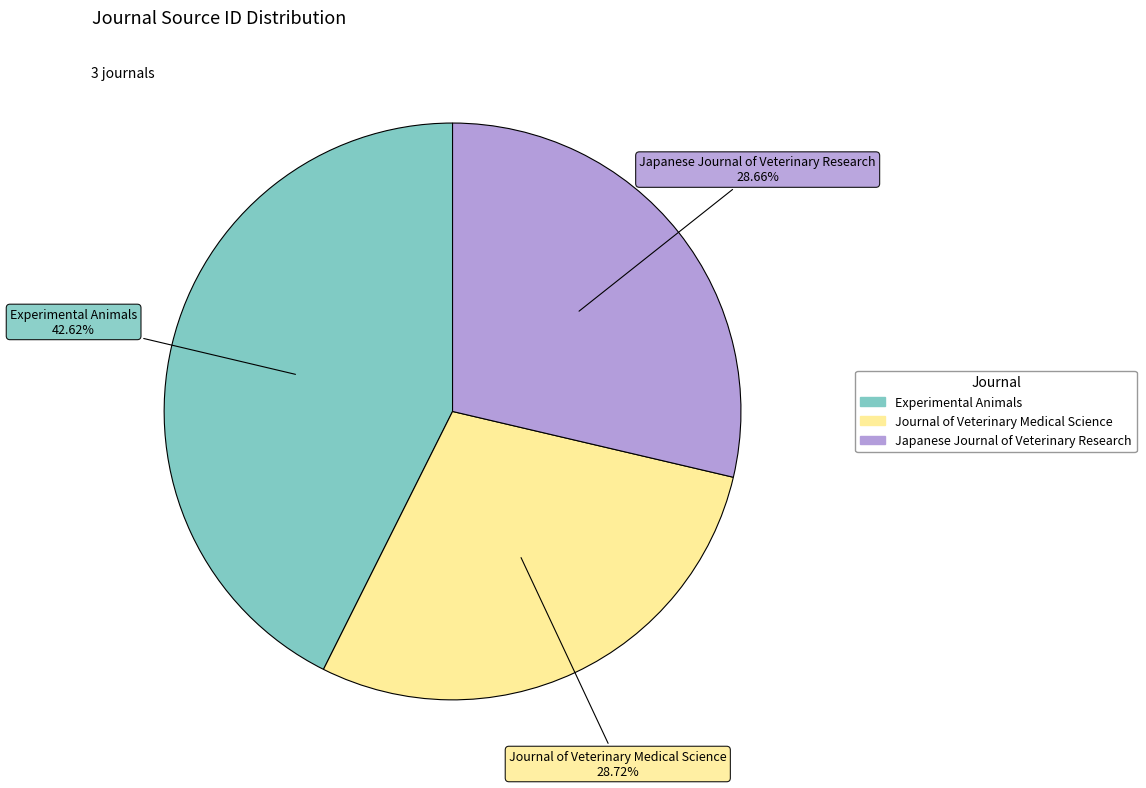

The Japanese Journal of Veterinary Research slice represents 29% of the pie. True or false?

True